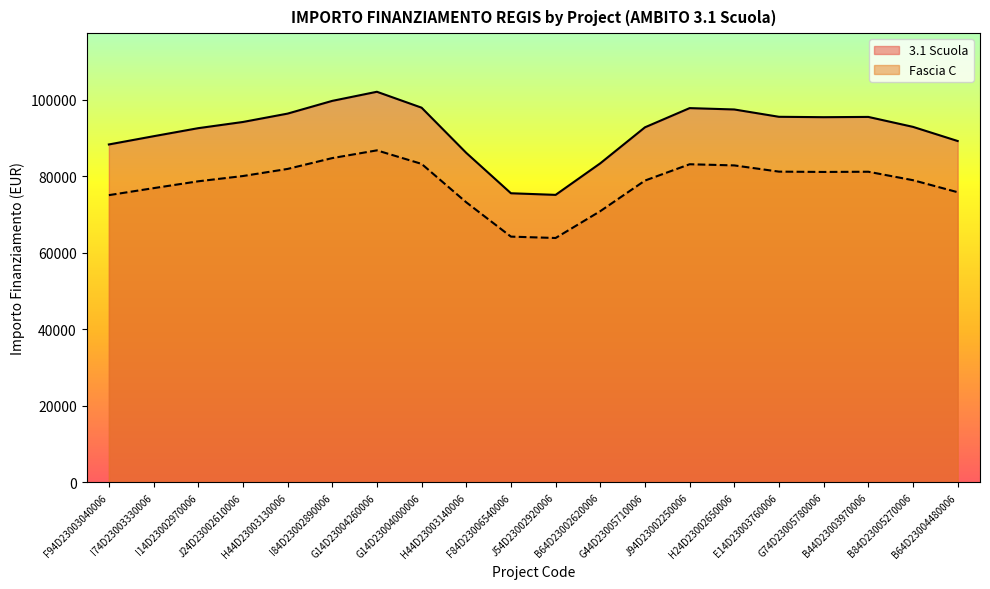

How many distinct data groups are displayed?

2